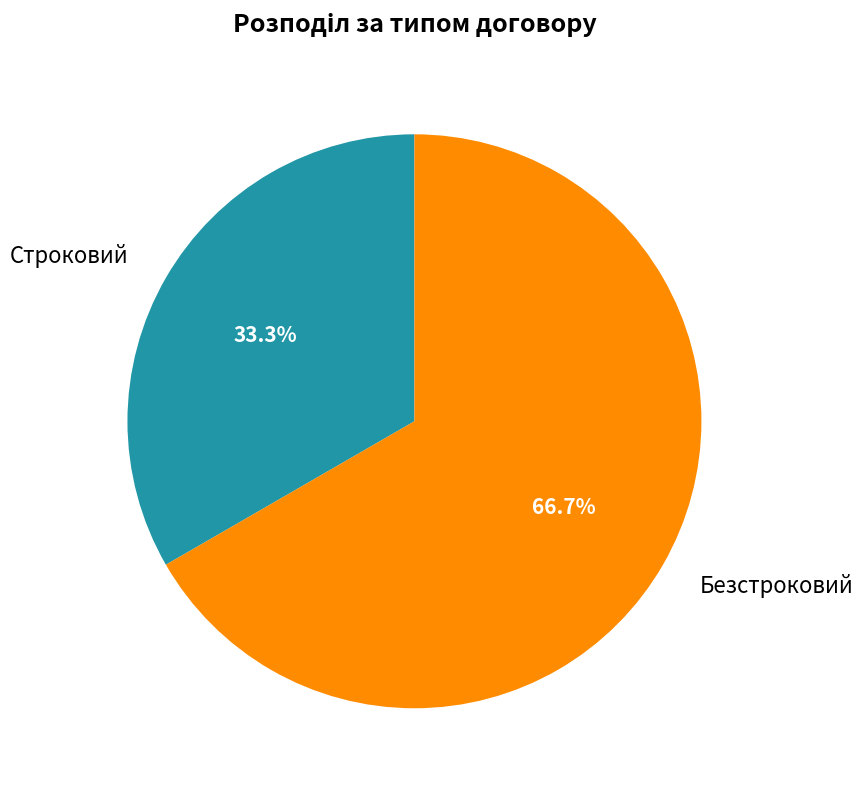

Count the number of slices in the pie.

2